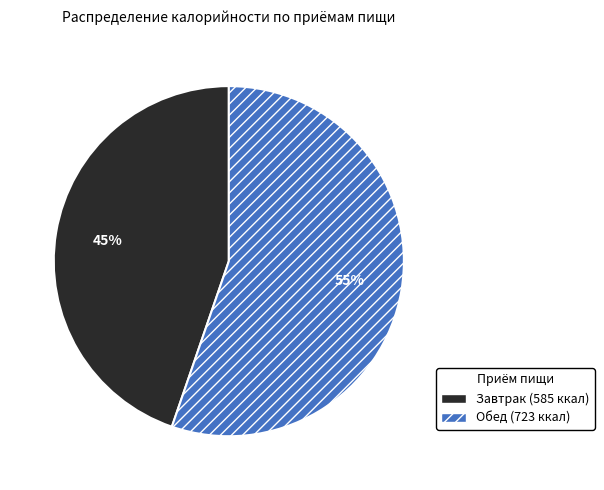

Which category accounts for the majority?

Обед